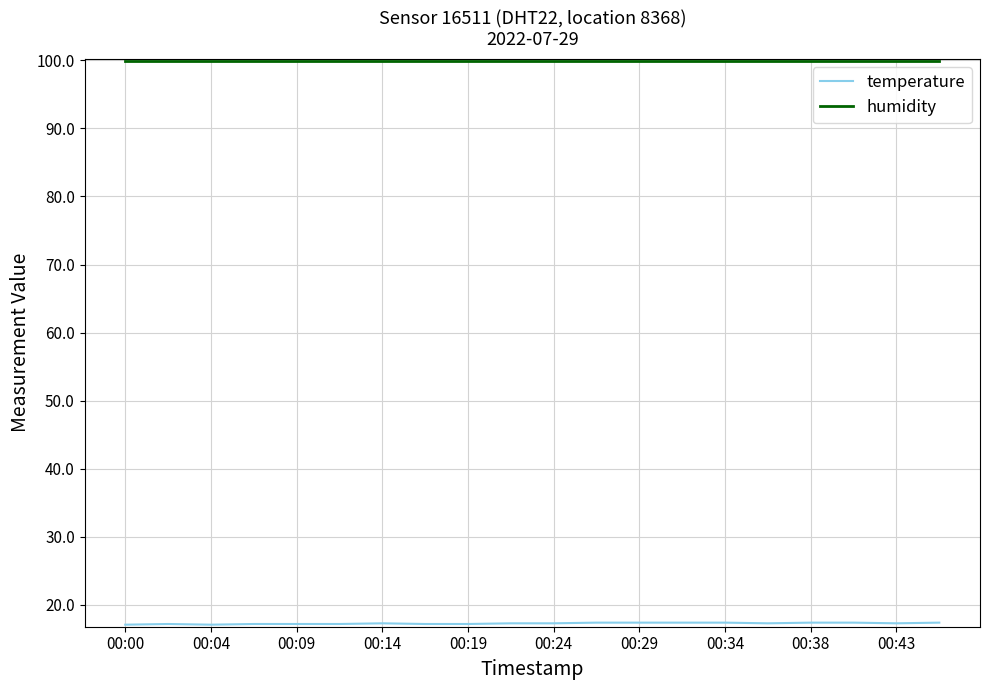

Which series has the largest total across all categories?

humidity